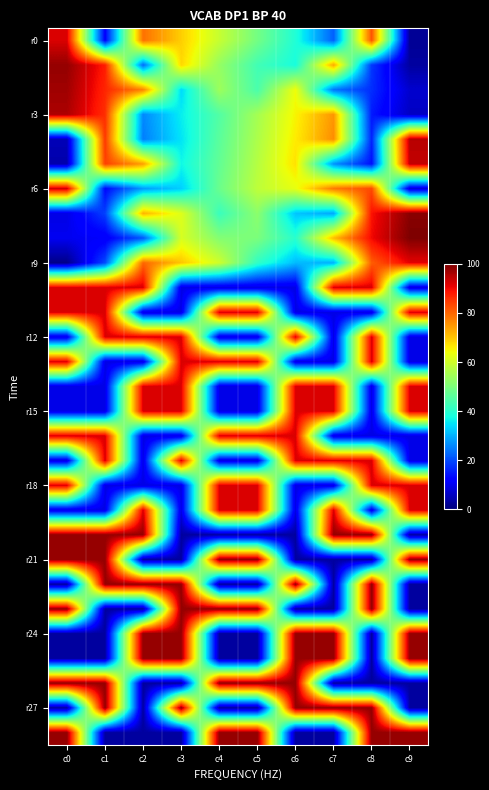

What is the greatest value displayed?

100